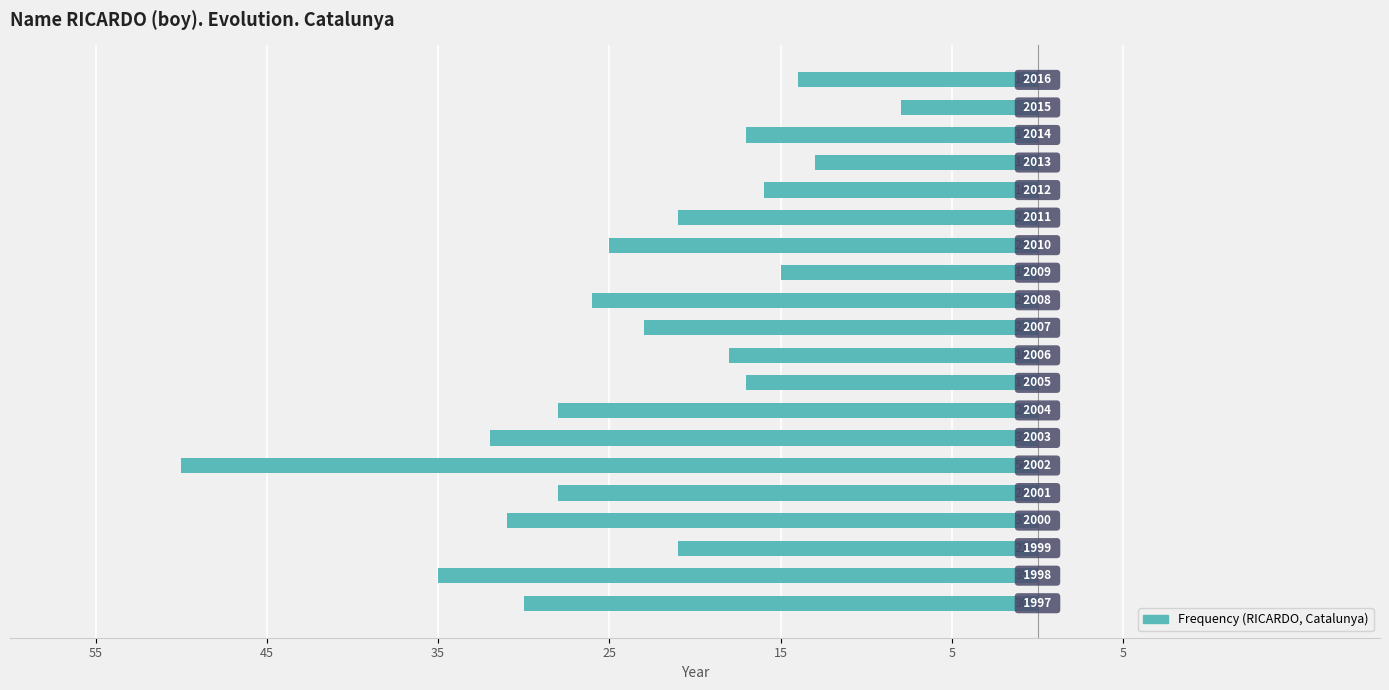

Are the bars horizontal?

Yes